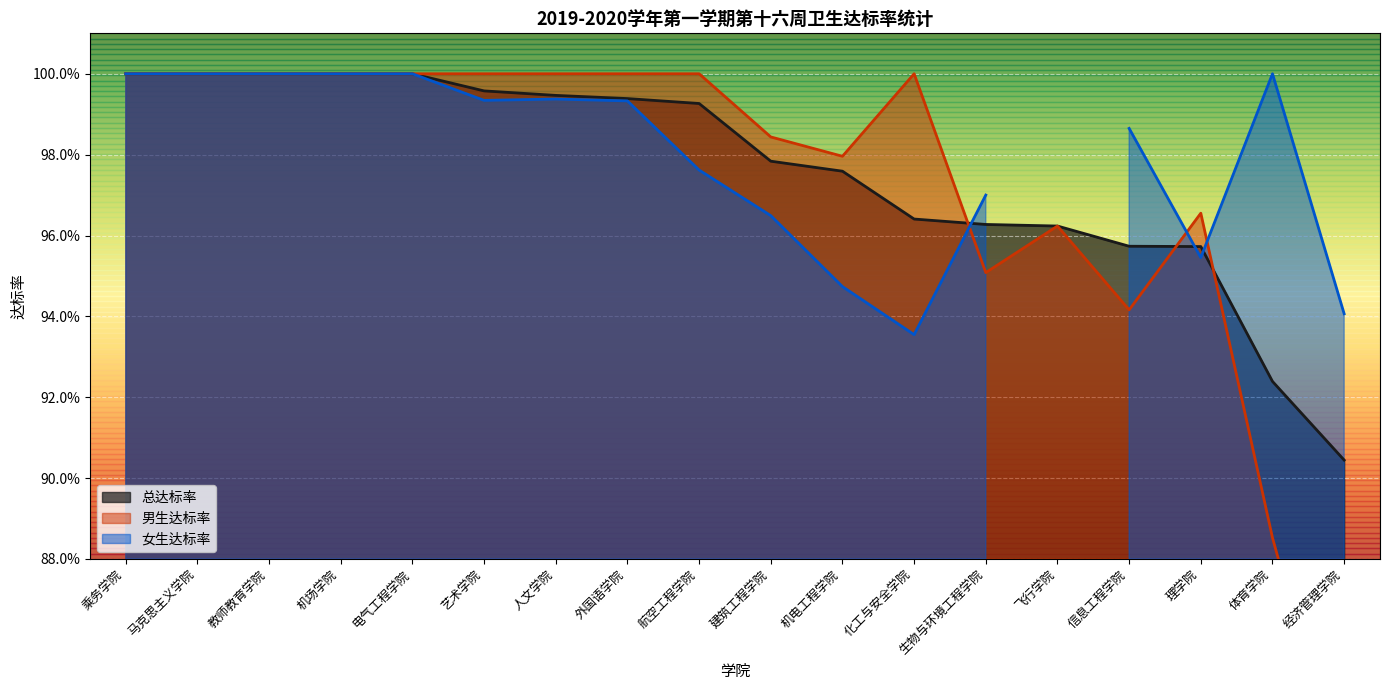

Which series has the widest spread of values?

男生达标率